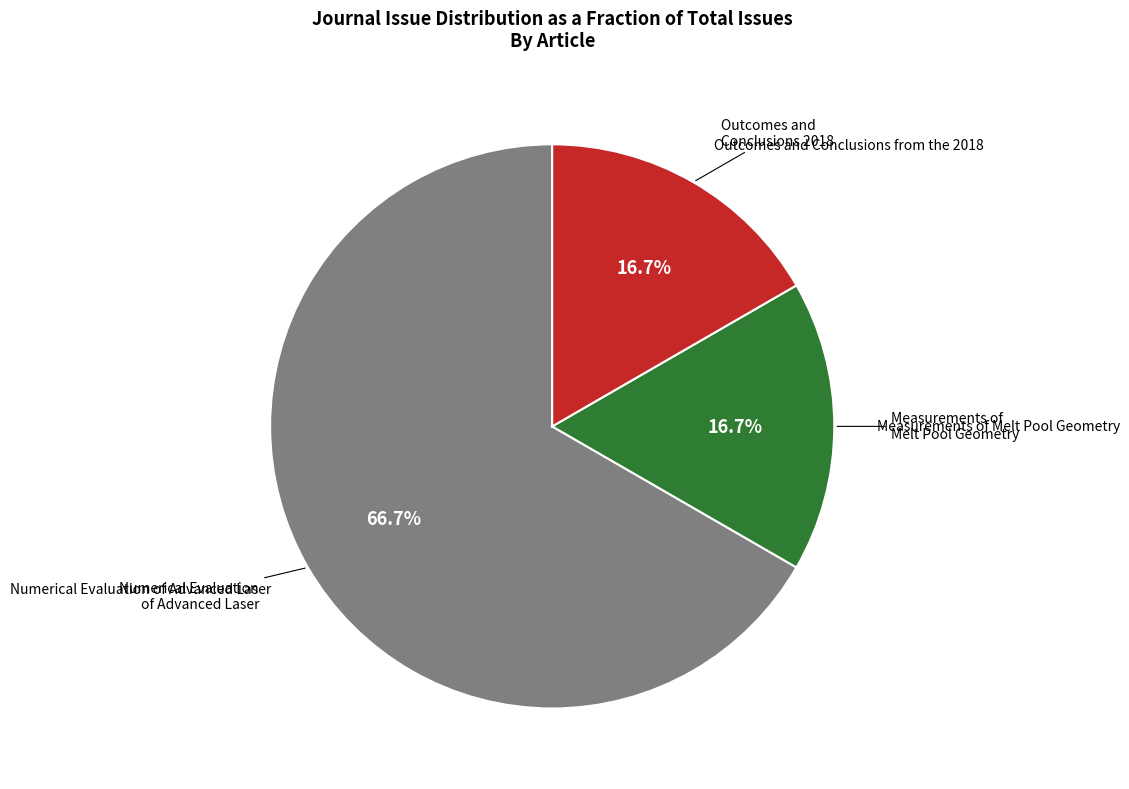

Is there any slice that represents more than half of the pie?

Yes